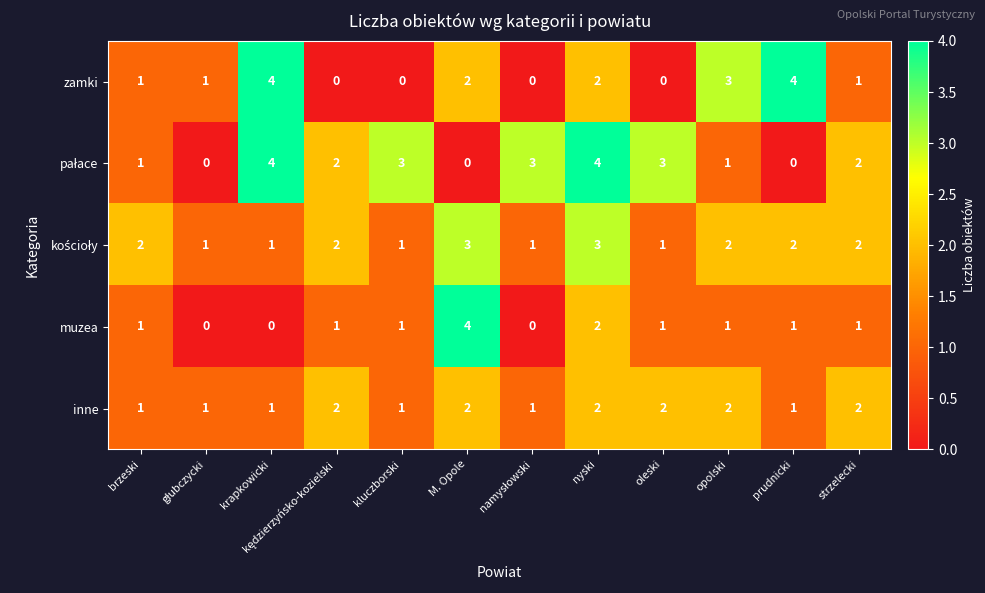

The muzea series shows 3 at nyski. True or false?

False